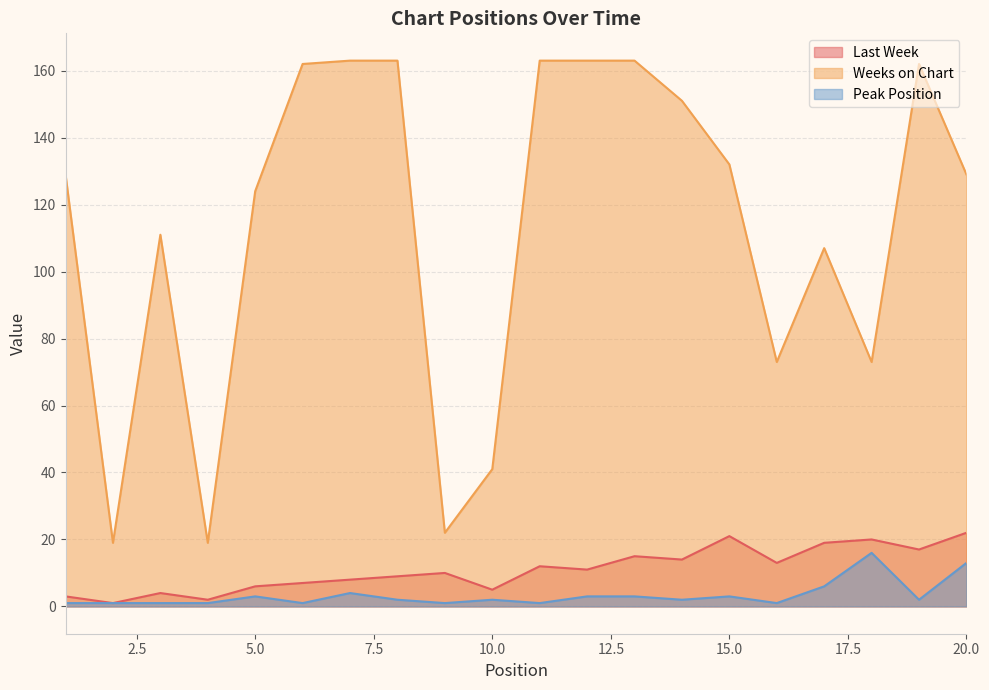

The value of Last Week at 1 is 3. True or false?

True